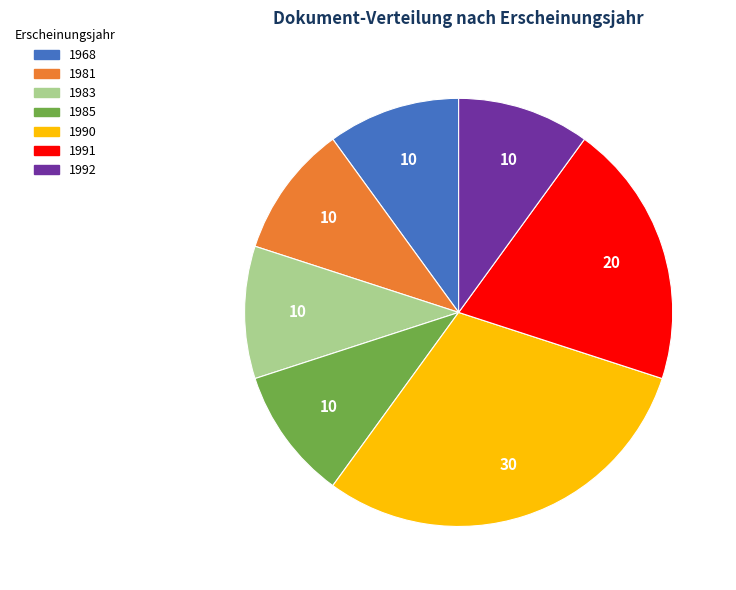

How many segments does this pie chart have?

7